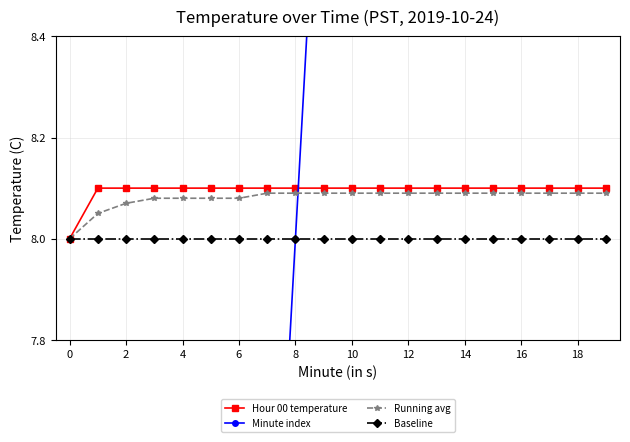

Count the Hour 00 temperature values in the range 8 to 9.

20